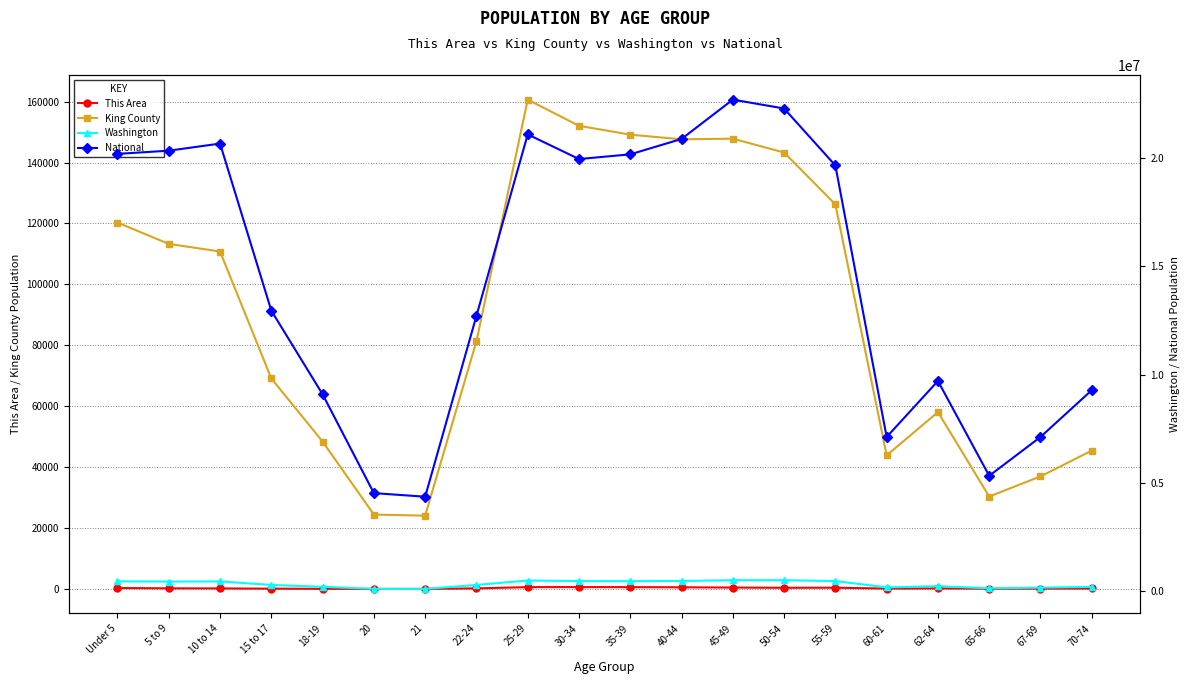

Where does the This Area series first go above 203?

Under 5